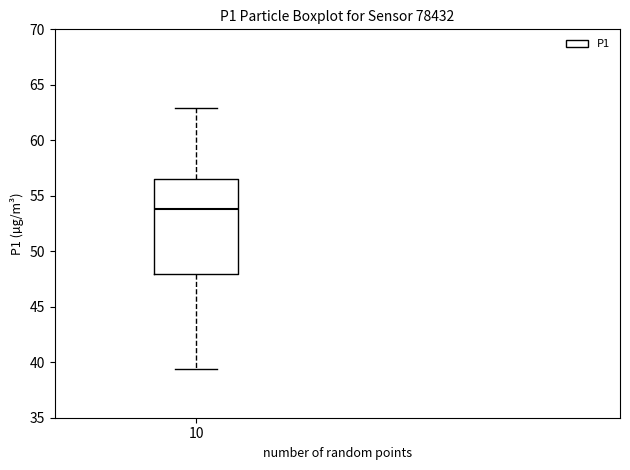

Read this box plot against the y-axis: the position of the median line, the range covered by the box, and the ends of both whiskers. The values are not printed on the chart, so give them approximately, as read against the axis.

median 54.0, box 48.0 to 56.5, whiskers 39.5 to 63.0